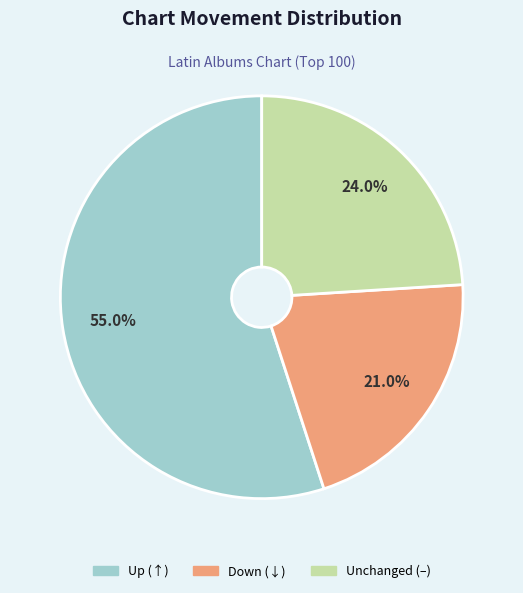

Is there a majority slice in this chart?

Yes